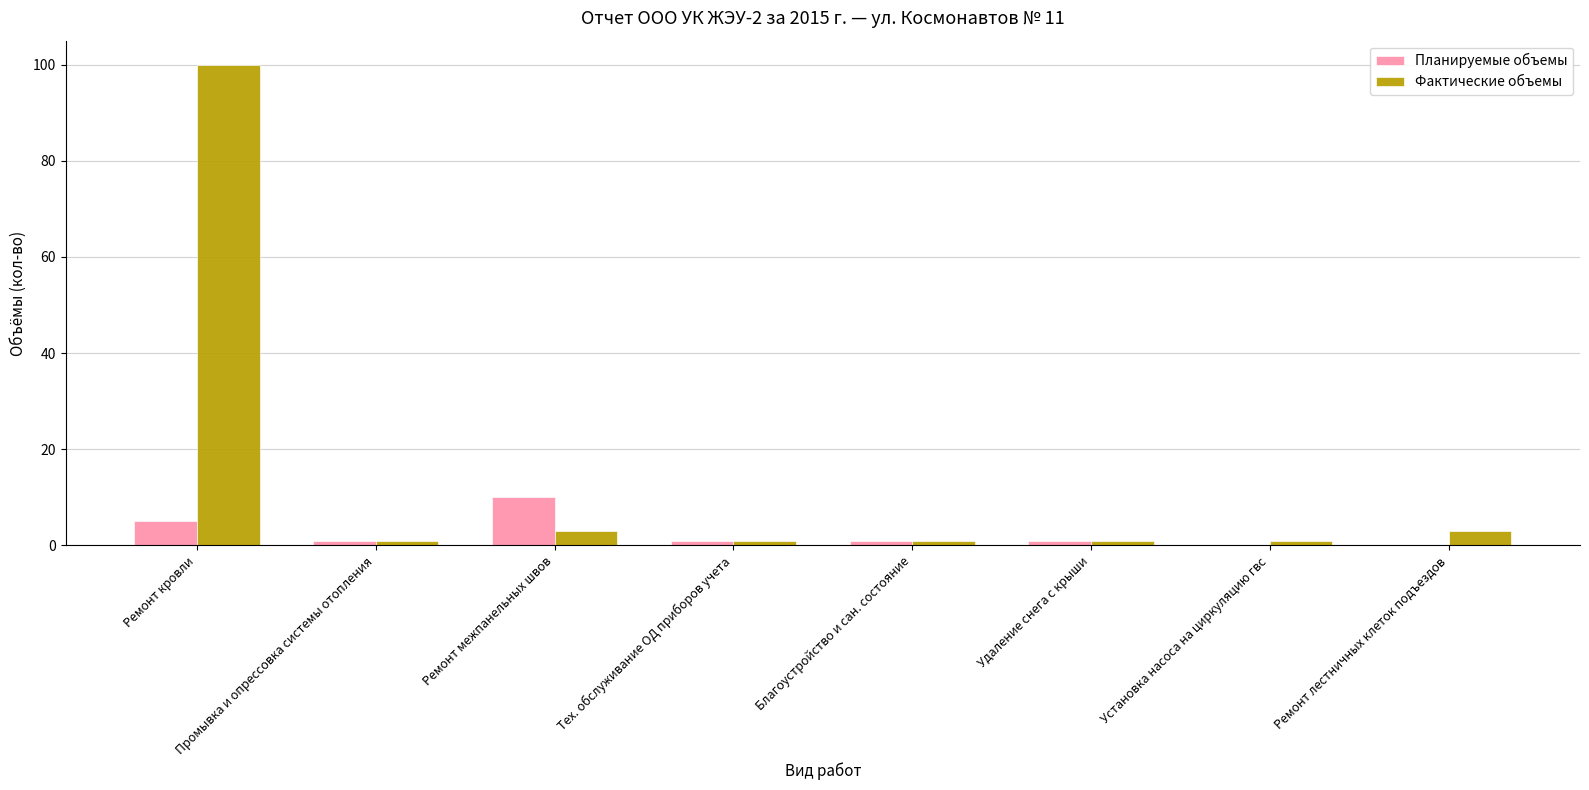

The Фактические объемы series shows 3 at Ремонт межпанельных швов. True or false?

True